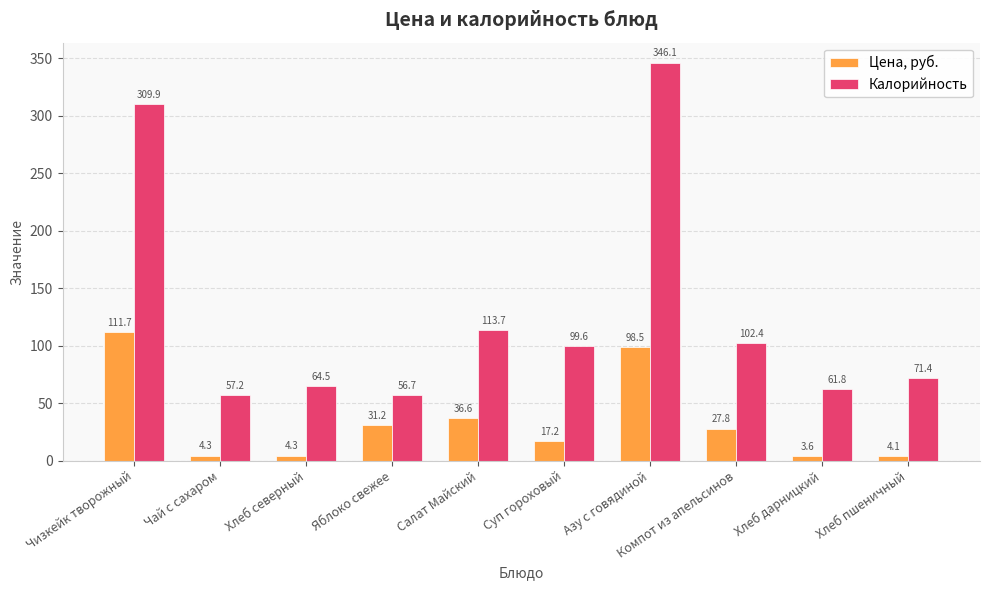

Does the chart contain any negative values?

No